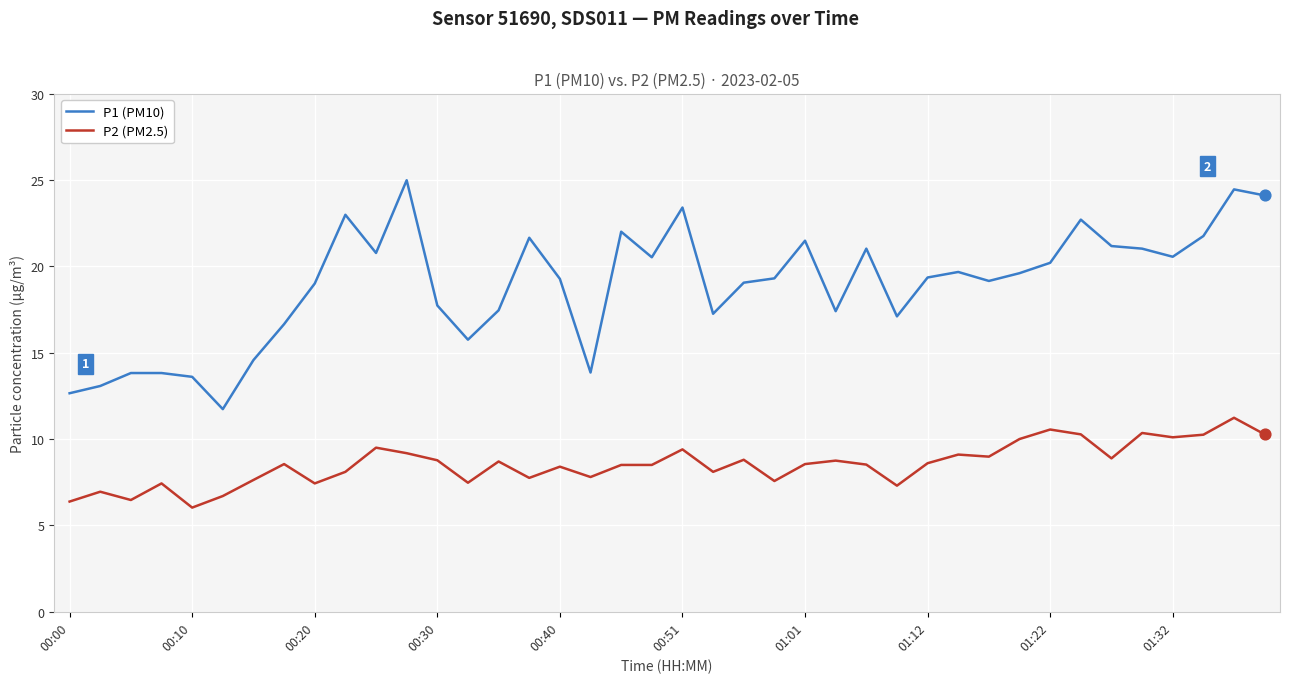

Which series has the largest total across all categories?

P1 (PM10)